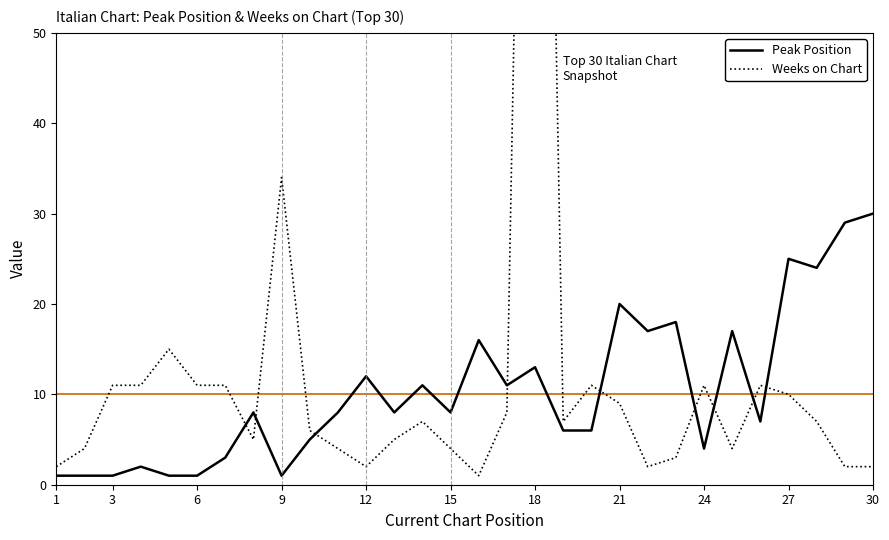

Which series has the largest total across all categories?

Weeks on Chart